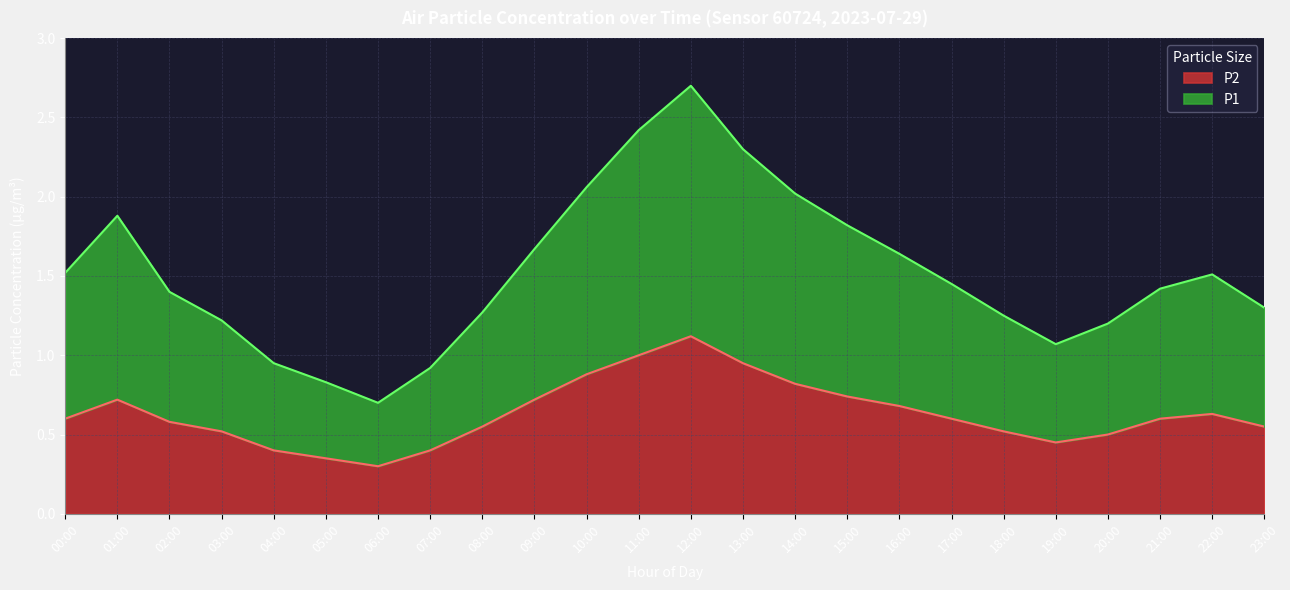

Reading right to left, transcribe all the data shown in this chart.

P1: 23:00=1.3	22:00=1.5	21:00=1.4	20:00=1.2	19:00=1.1	18:00=1.2	17:00=1.4	16:00=1.6	15:00=1.8	14:00=2.0	13:00=2.3	12:00=2.7	11:00=2.4	10:00=2.1	09:00=1.7	08:00=1.3	07:00=0.9	06:00=0.7	05:00=0.8	04:00=1.0	03:00=1.2	02:00=1.4	01:00=1.9	00:00=1.5
P2: 23:00=0.6	22:00=0.6	21:00=0.6	20:00=0.5	19:00=0.5	18:00=0.5	17:00=0.6	16:00=0.7	15:00=0.7	14:00=0.8	13:00=0.9	12:00=1.1	11:00=1.0	10:00=0.9	09:00=0.7	08:00=0.6	07:00=0.4	06:00=0.3	05:00=0.3	04:00=0.4	03:00=0.5	02:00=0.6	01:00=0.7	00:00=0.6